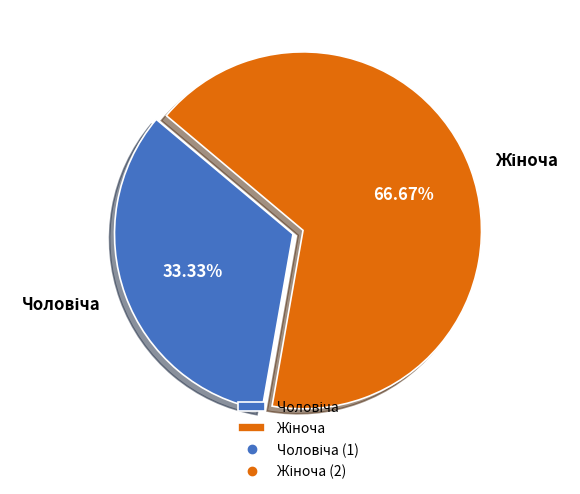

Is there a majority slice in this chart?

Yes